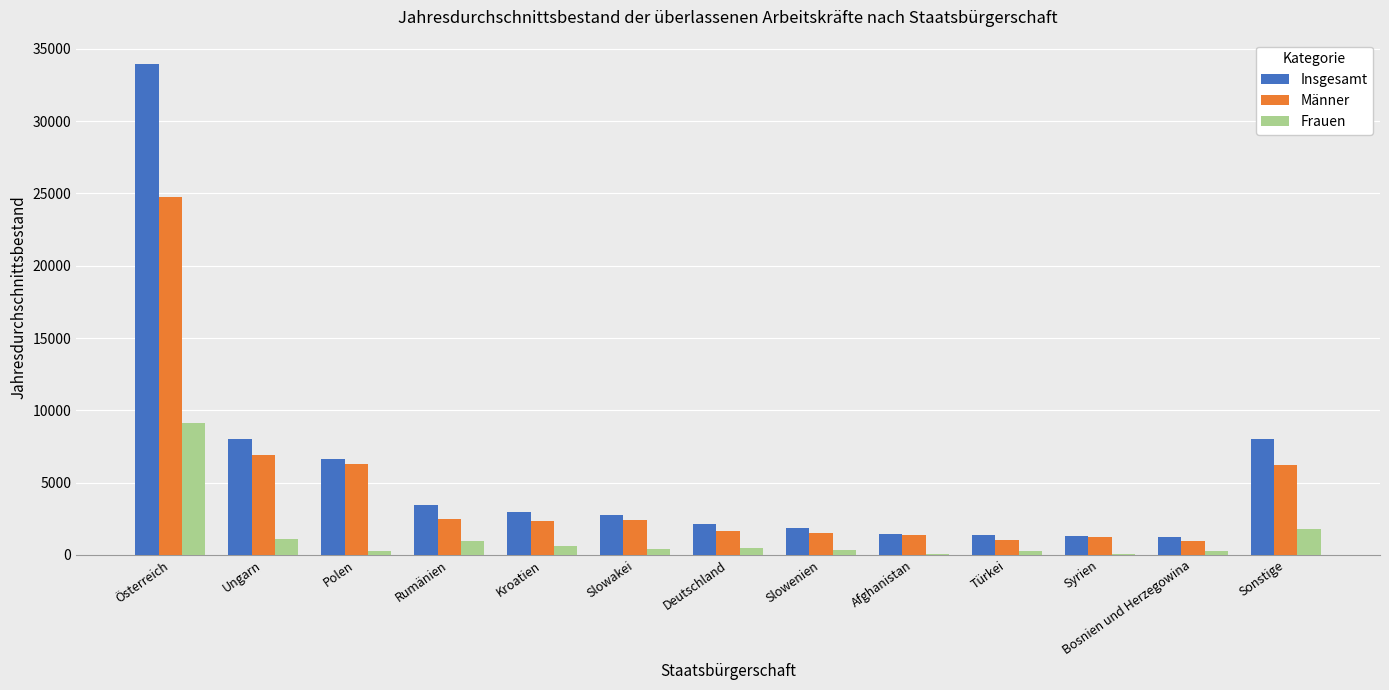

At which label does Männer reach its peak?

Österreich